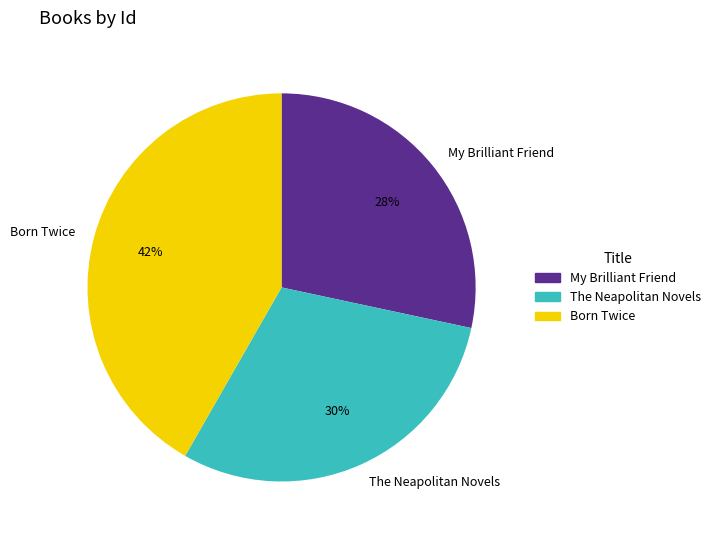

What is the ratio of the value at The Neapolitan Novels to the value at Born Twice?

0.7